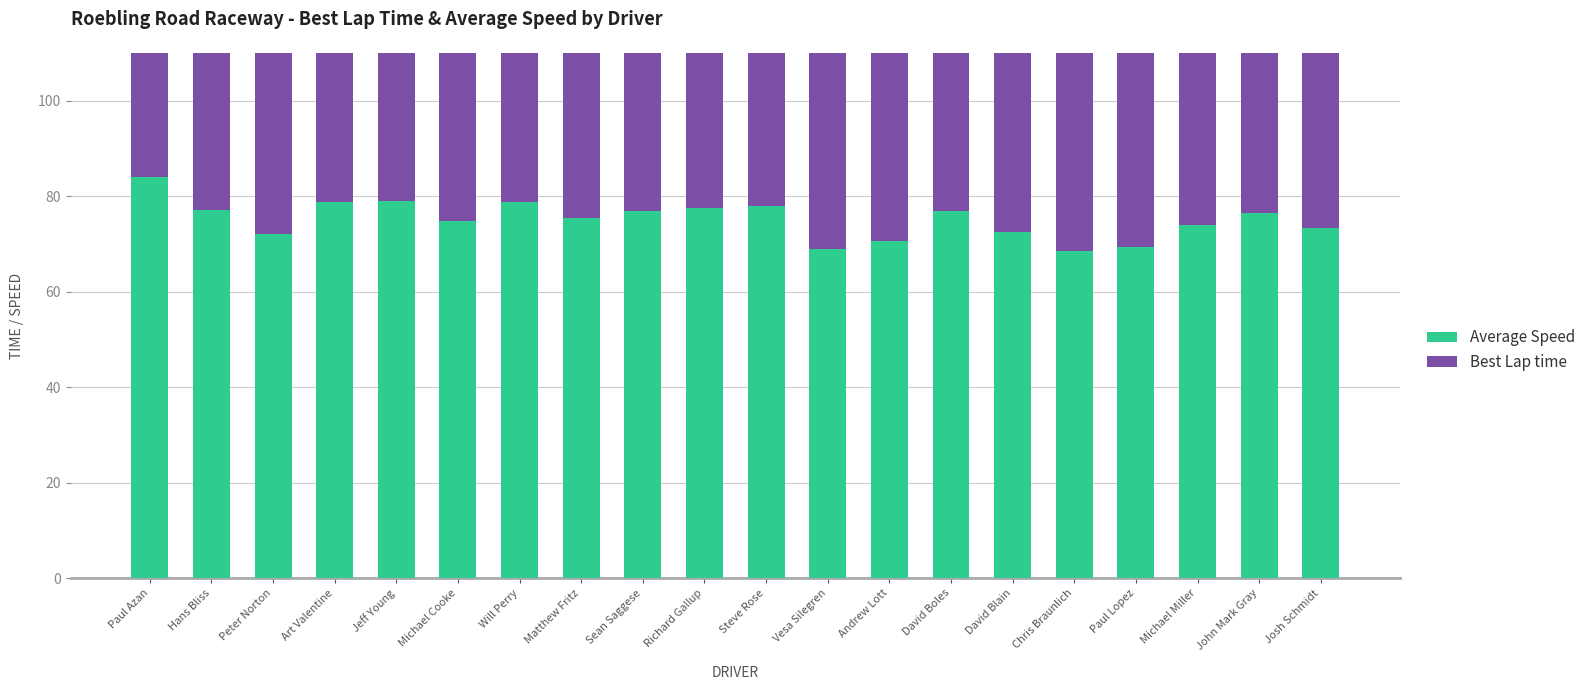

At which category is the sum across all series the highest?

John Mark Gray